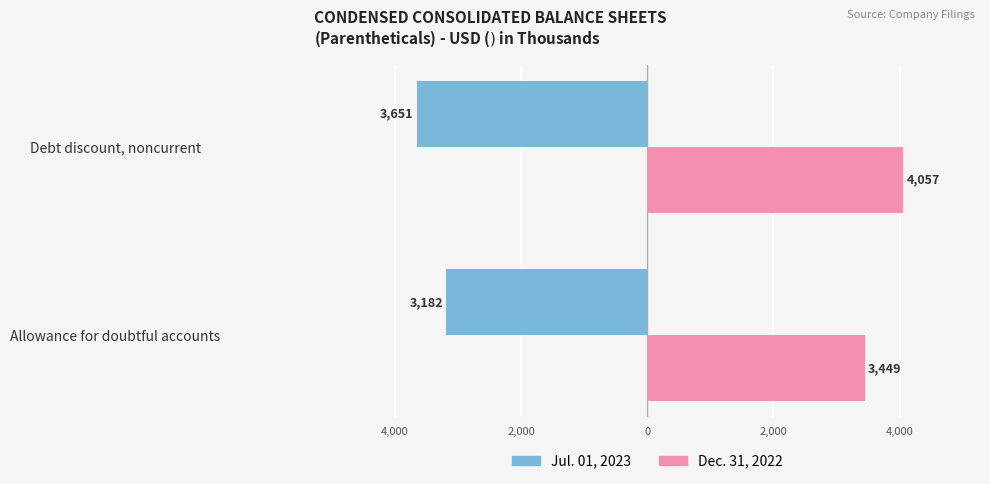

What position from the left is Debt discount, noncurrent?

2